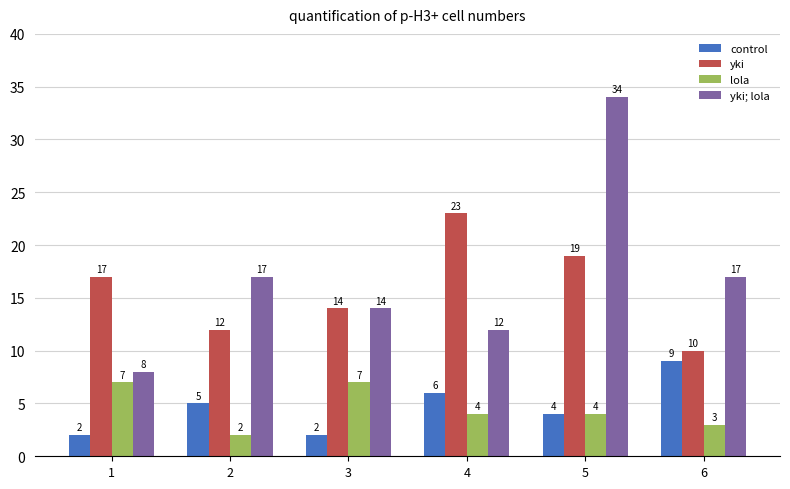

Reading left to right, extract all data points from this chart.

control: 1=2	2=5	3=2	4=6	5=4	6=9
yki: 1=17	2=12	3=14	4=23	5=19	6=10
lola: 1=7	2=2	3=7	4=4	5=4	6=3
yki; lola: 1=8	2=17	3=14	4=12	5=34	6=17